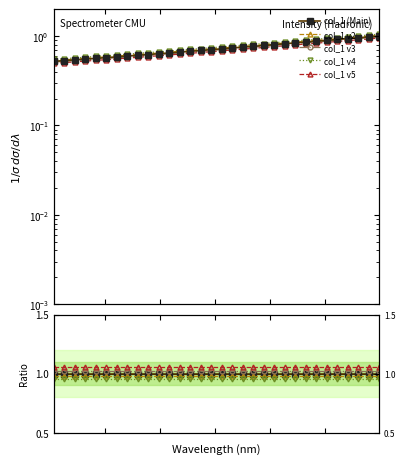

True or false: there are more than 2 points higher than both neighbors.

False